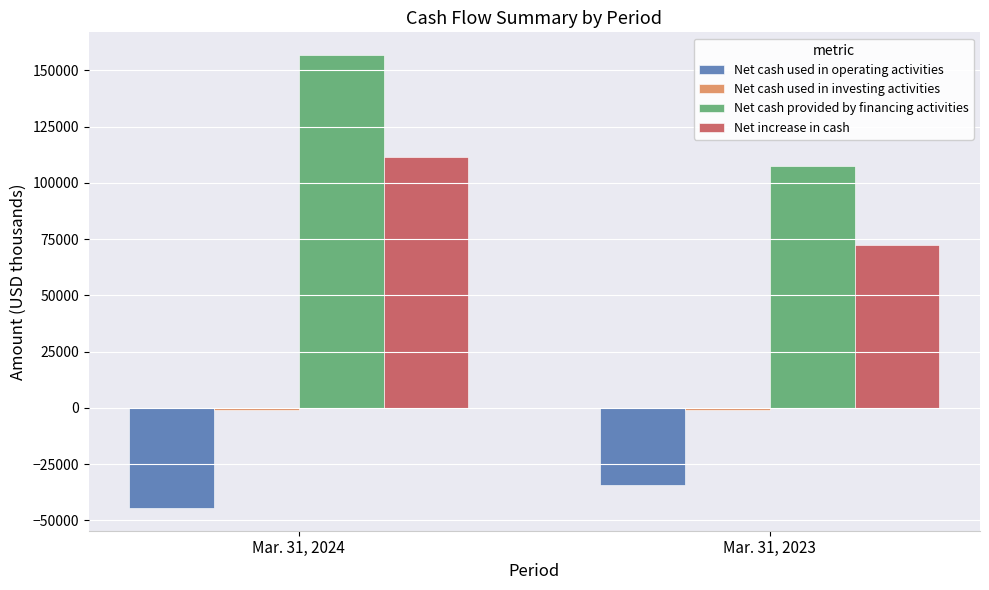

Between Mar. 31, 2024 and Mar. 31, 2023, which series saw the biggest shift?

Net cash provided by financing activities